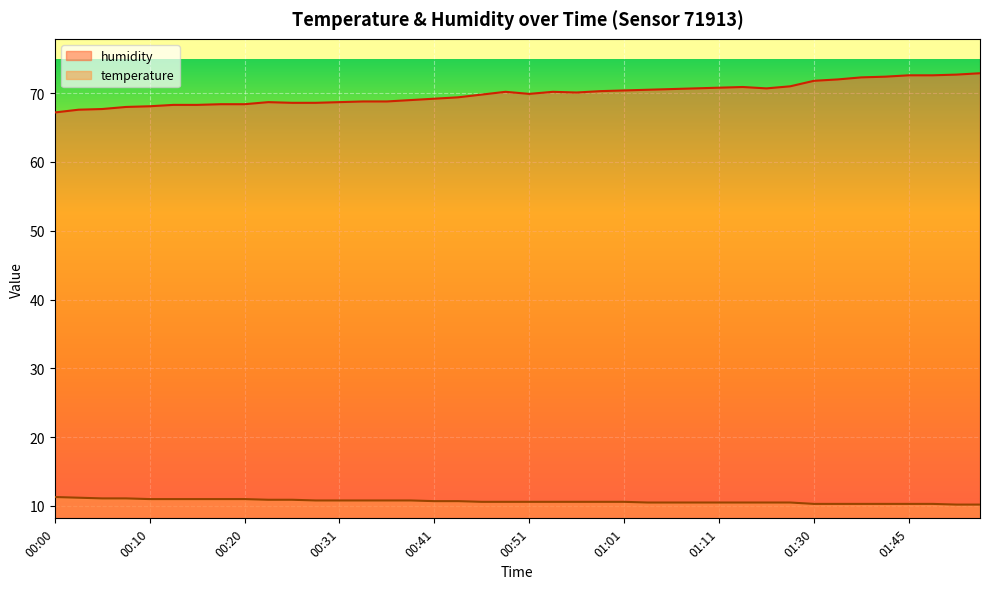

List the labels in order of temperature value, smallest first.

01:50, 01:53, 01:30, 01:35, 01:40, 01:43, 01:45, 01:48, 01:03, 01:06, 01:08, 01:11, 01:13, 01:16, 01:18, 00:46, 00:48, 00:51, 00:53, 00:56, 00:58, 01:01, 00:41, 00:43, 00:28, 00:31, 00:33, 00:36, 00:38, 00:23, 00:26, 00:10, 00:13, 00:15, 00:18, 00:20, 00:05, 00:08, 00:03, 00:00